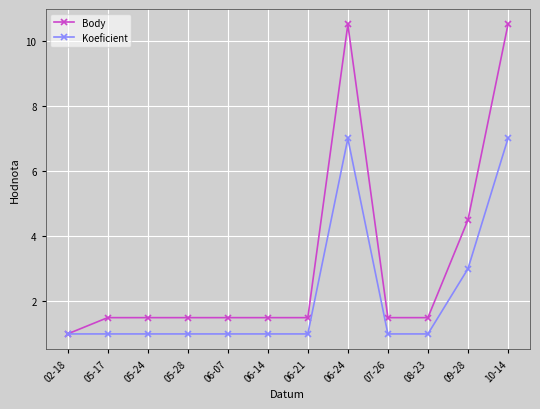

What is the average value of the Body series?

3.2